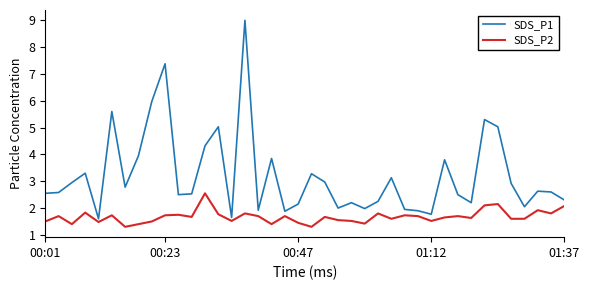

Which series has the widest spread of values?

SDS_P1